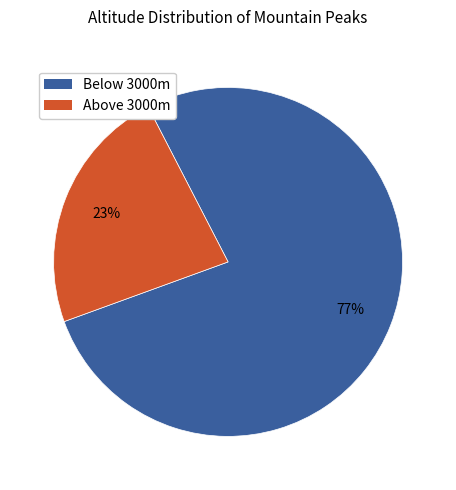

Which category has the smallest portion of the pie?

Above 3000m